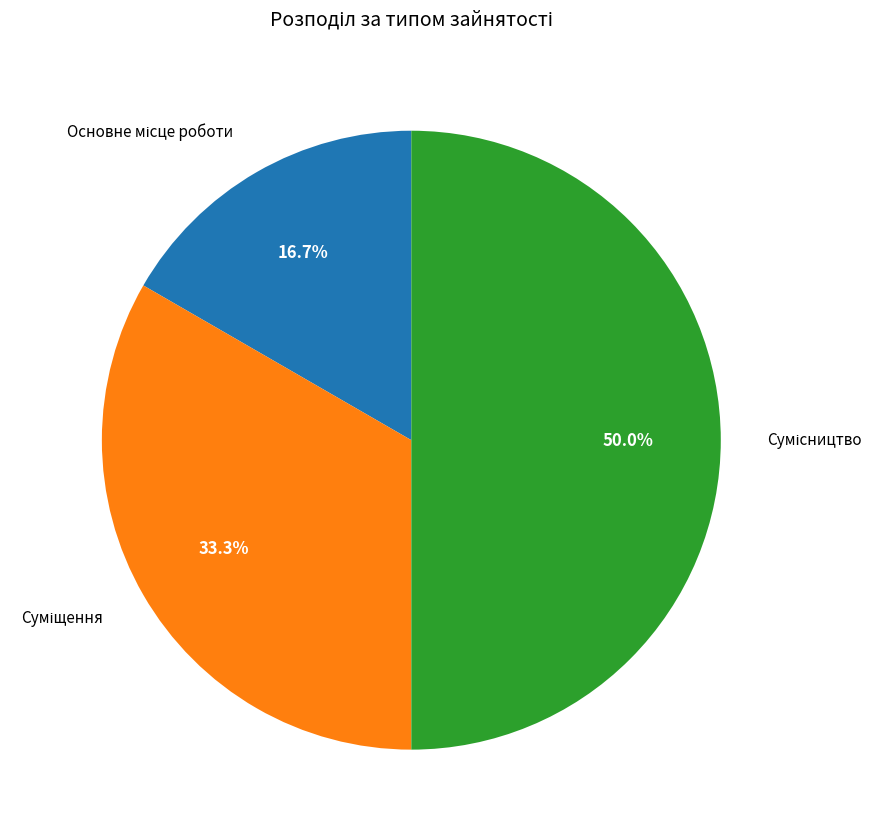

How many slices are in this pie chart?

3